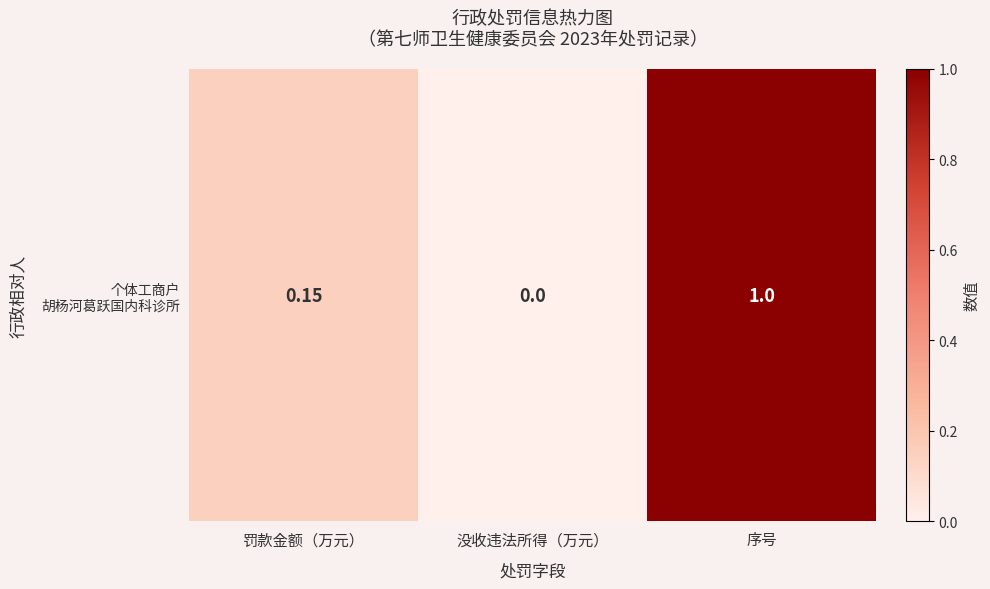

Count the values in the range 0 to 1.

3